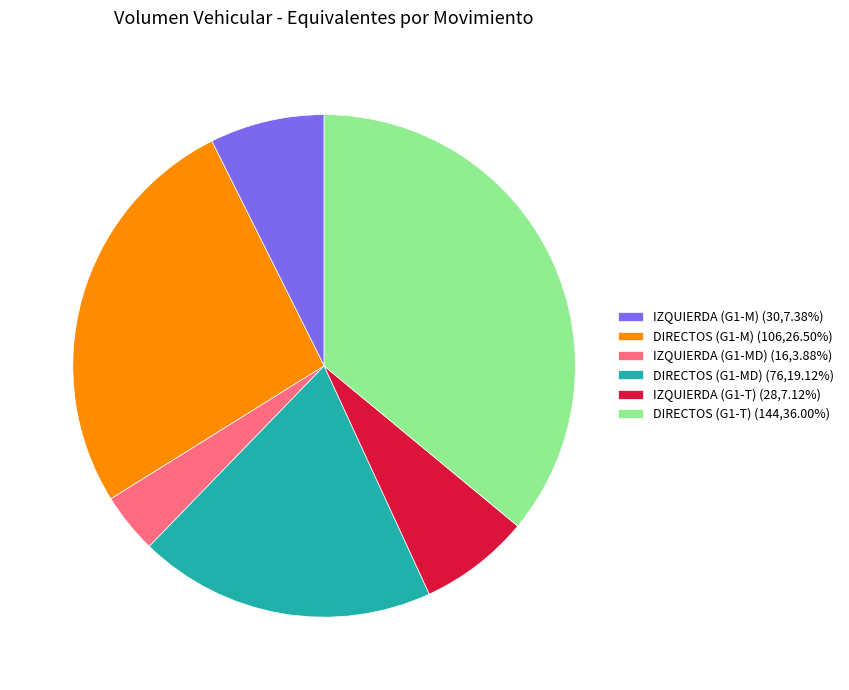

Does IZQUIERDA (G1-T) (28,7.12%) account for over 50% of the chart?

No